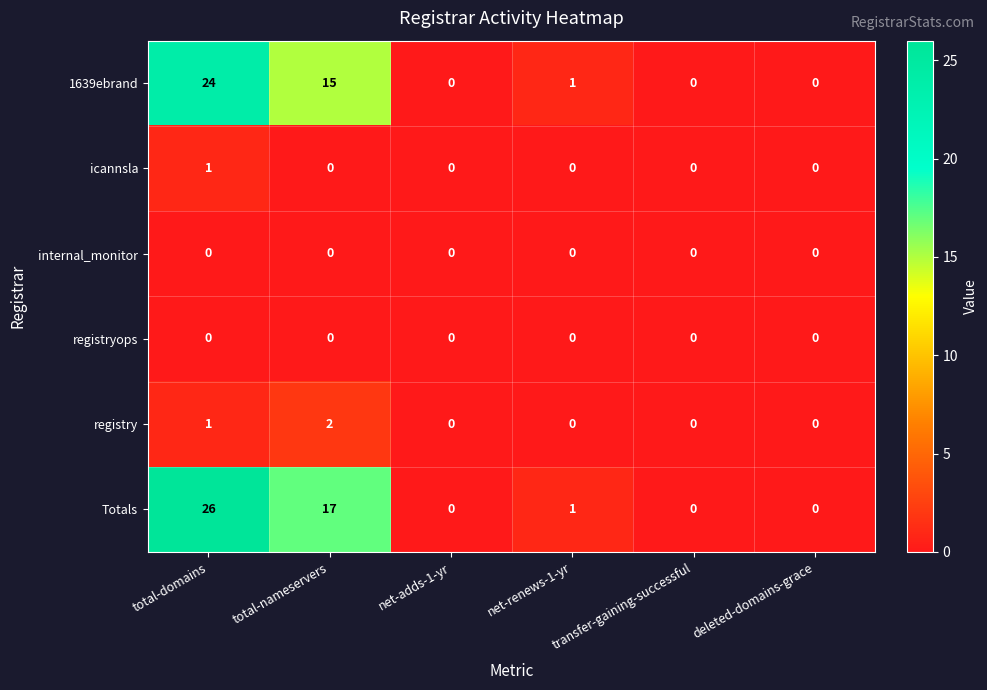

What is the difference between the maximum and second lowest values in the 1639ebrand series?

24